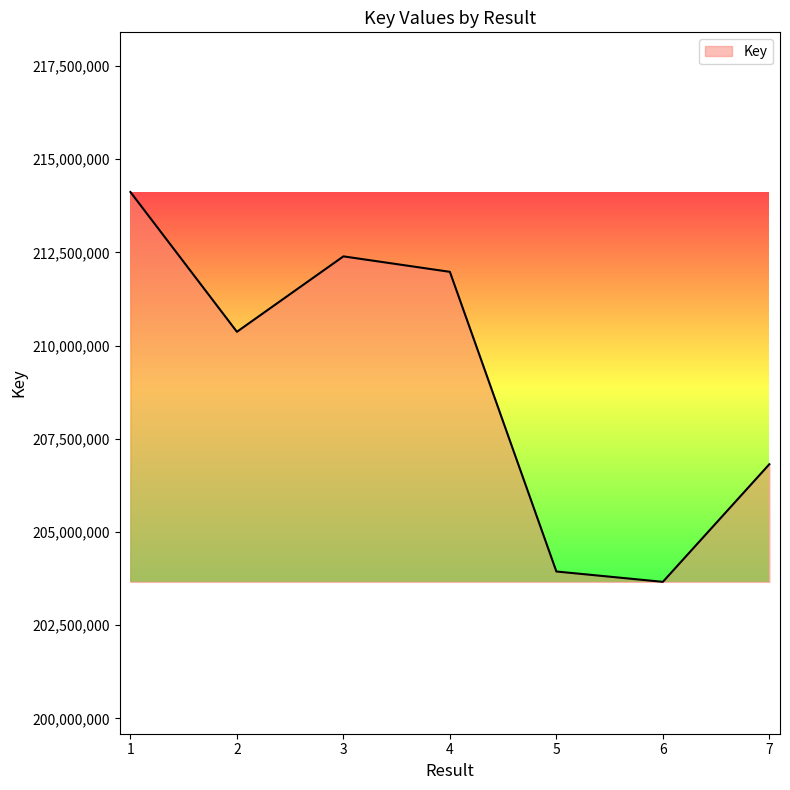

What is the sum of the values at 2 and 1?

424491499